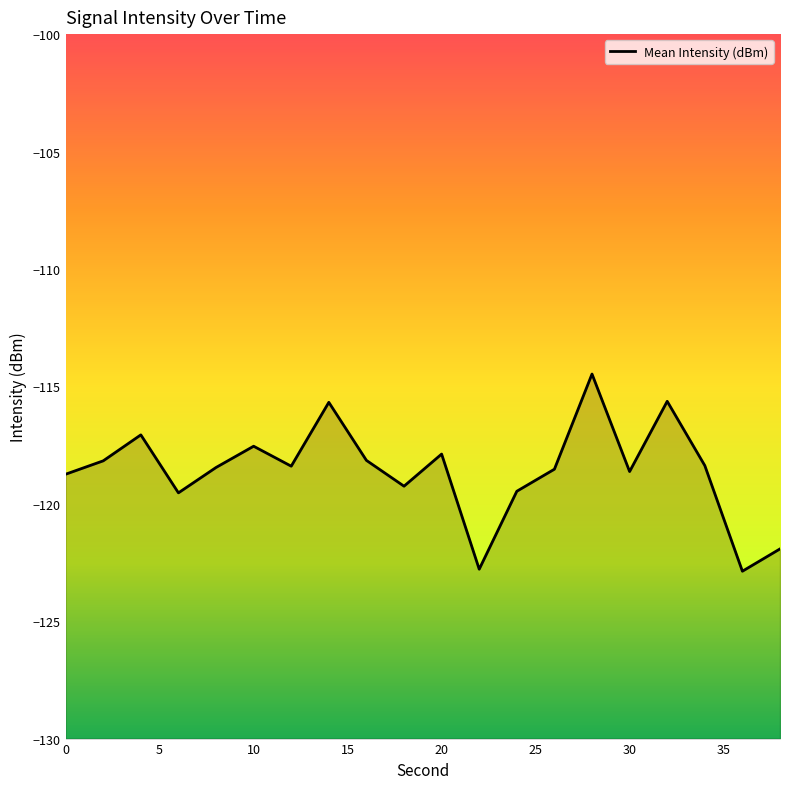

The value at 11 is -164.1. True or false?

False